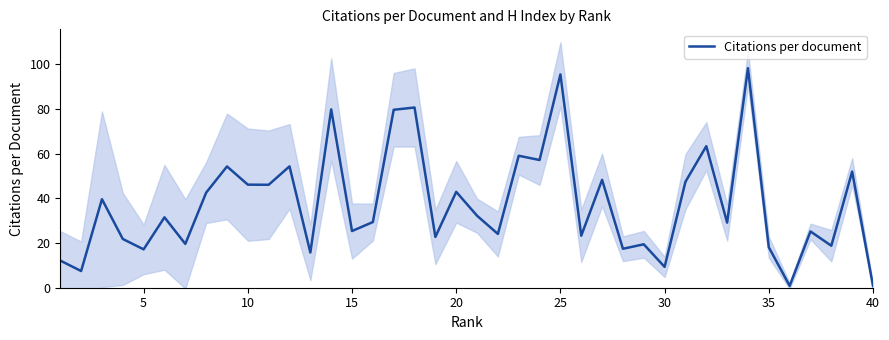

Does the chart display data point markers on the line(s)?

No